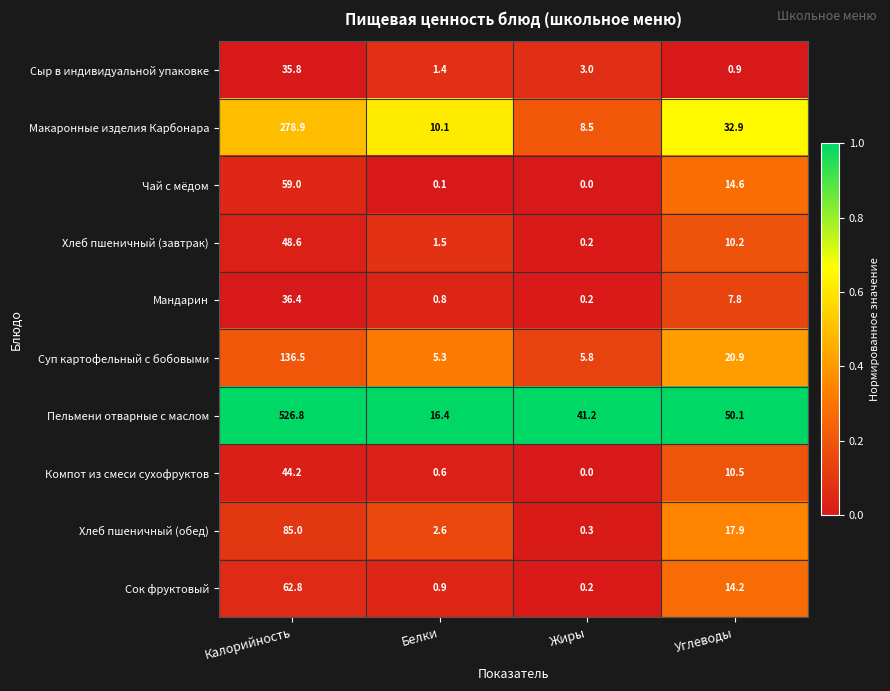

List the labels in order of Макаронные изделия Карбонара value, smallest first.

Жиры, Белки, Углеводы, Калорийность